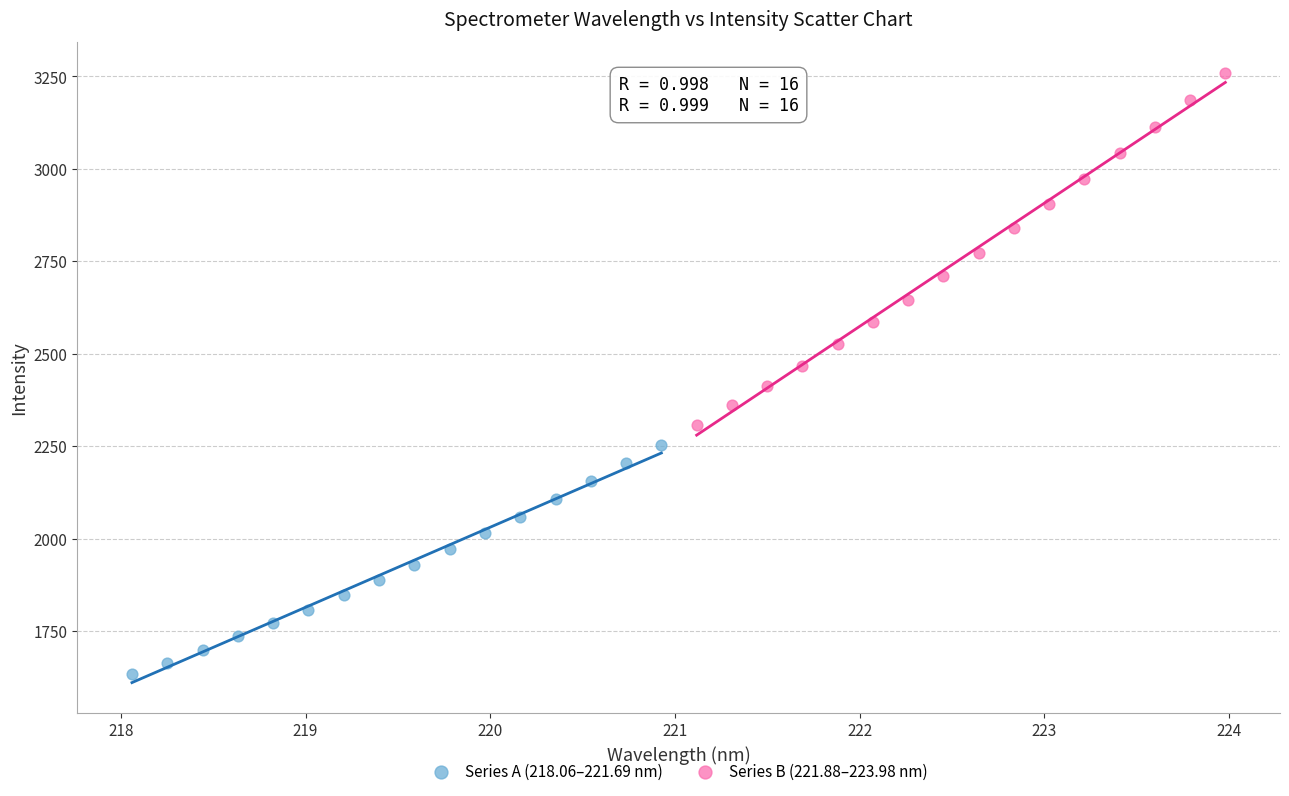

Which series contains the lowest Y value?

Series A (218.06–221.69 nm)